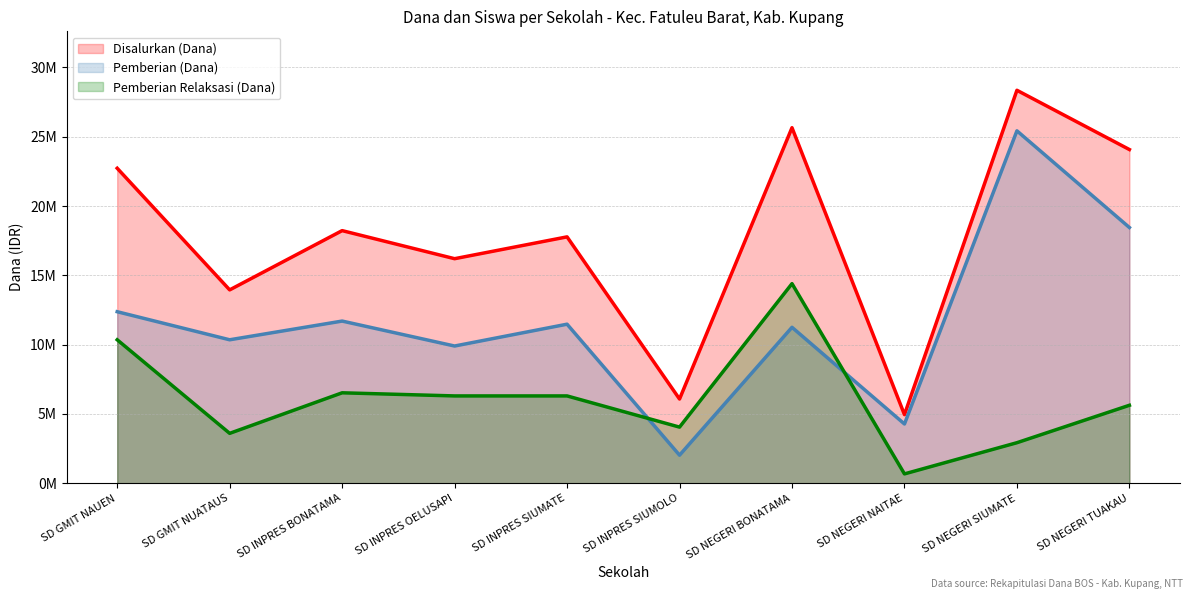

What position from the left is SD NEGERI BONATAMA?

7